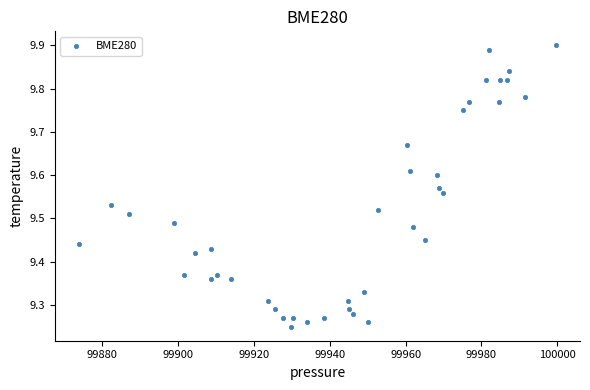

What is the range of X values (max minus min)?

125.9